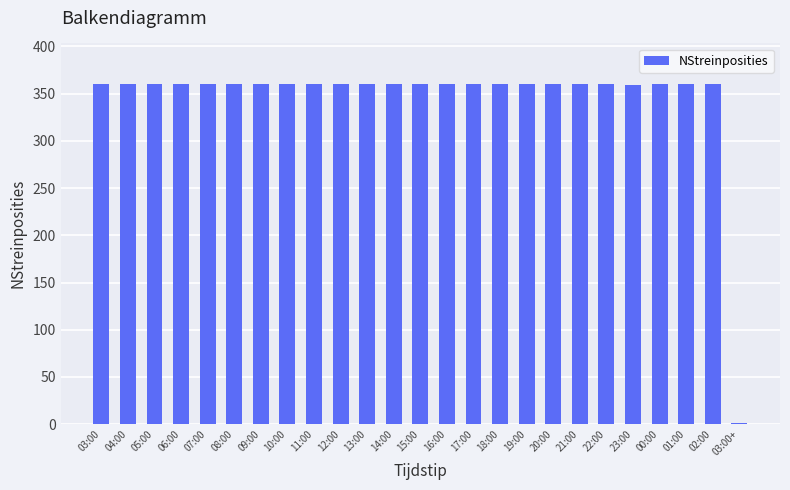

True or false: the data shows 360 at 09:00.

True